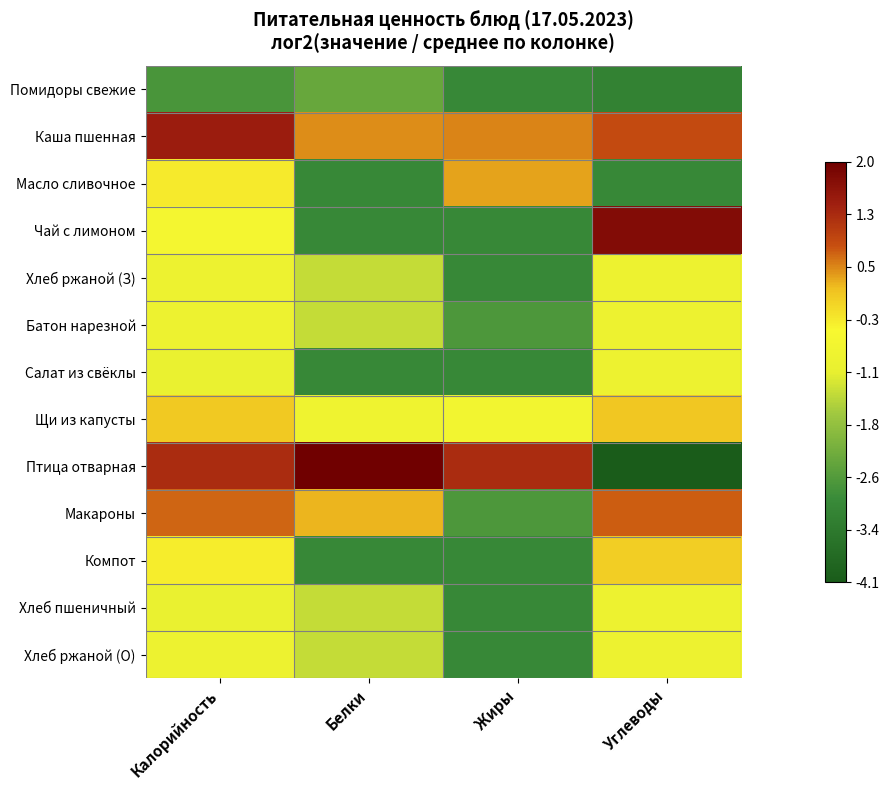

Reading left to right, what are all the values shown in this chart?

Помидоры свежие: Калорийность=-2.7	Белки=-2.4	Жиры=-3.0	Углеводы=-3.1
Каша пшенная: Калорийность=1.5	Белки=0.5	Жиры=0.5	Углеводы=0.9
Масло сливочное: Калорийность=-0.3	Белки=-3.0	Жиры=0.3	Углеводы=-3.0
Чай с лимоном: Калорийность=-0.6	Белки=-3.0	Жиры=-3.0	Углеводы=1.8
Хлеб ржаной (З): Калорийность=-0.8	Белки=-1.4	Жиры=-3.0	Углеводы=-0.8
Батон нарезной: Калорийность=-0.8	Белки=-1.4	Жиры=-2.7	Углеводы=-0.8
Салат из свёклы: Калорийность=-1.0	Белки=-3.0	Жиры=-3.0	Углеводы=-0.8
Щи из капусты: Калорийность=0.1	Белки=-0.8	Жиры=-0.7	Углеводы=0.1
Птица отварная: Калорийность=1.3	Белки=2.0	Жиры=1.2	Углеводы=-4.1
Макароны: Калорийность=0.7	Белки=0.2	Жиры=-2.7	Углеводы=0.7
Компот: Калорийность=-0.3	Белки=-3.0	Жиры=-3.0	Углеводы=0.0
Хлеб пшеничный: Калорийность=-1.0	Белки=-1.4	Жиры=-3.0	Углеводы=-0.8
Хлеб ржаной (О): Калорийность=-0.8	Белки=-1.4	Жиры=-3.0	Углеводы=-0.8